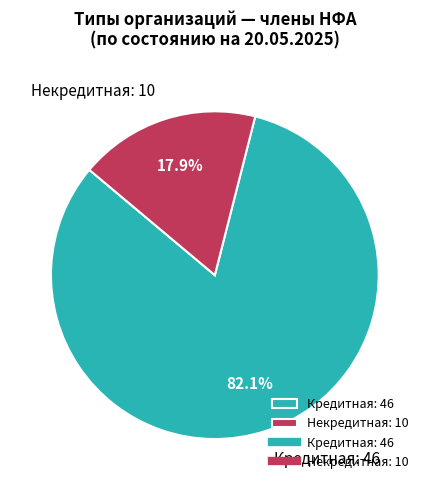

To the nearest percent, what is the average slice percentage?

50%